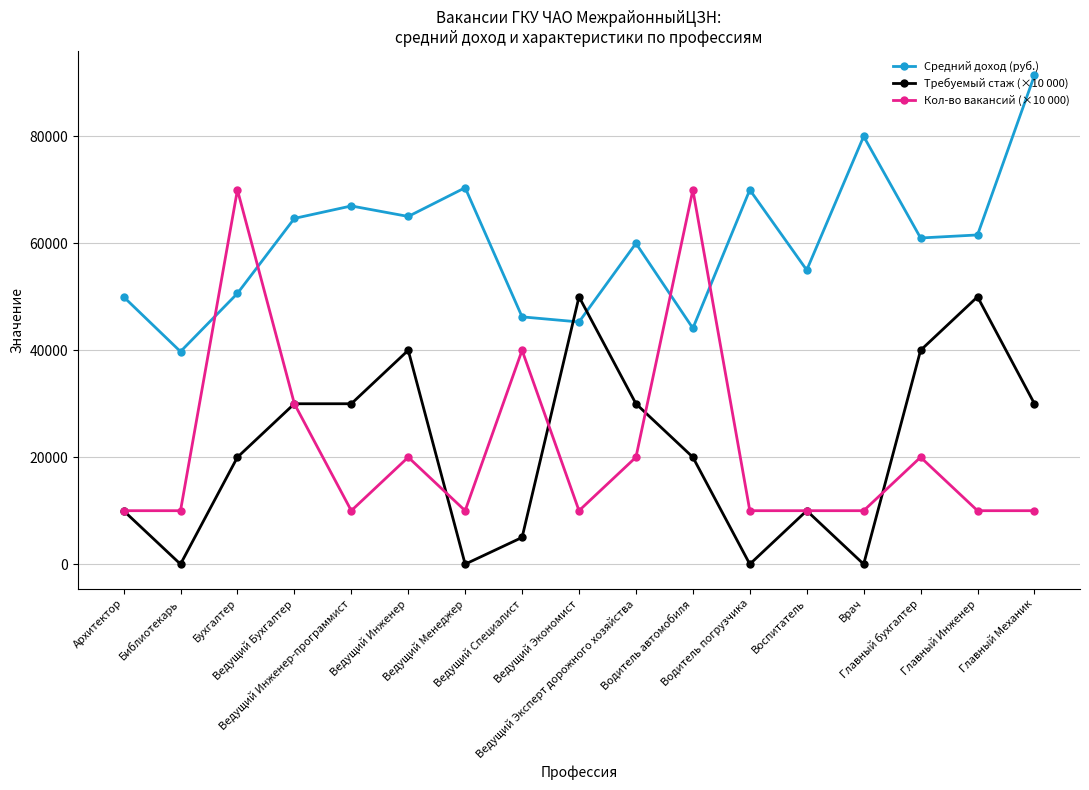

Which series has the largest total across all categories?

Средний доход (руб.)